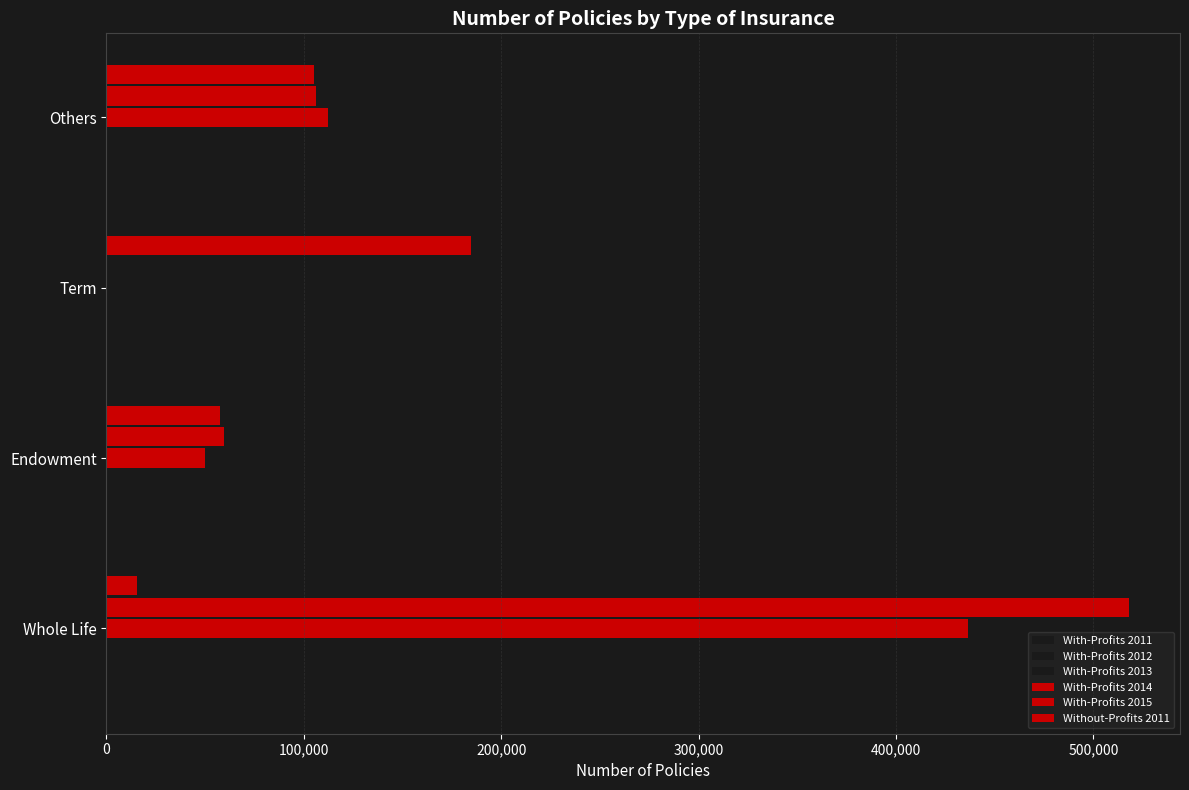

Reading right to left, list all the values displayed in this chart.

With-Profits 2011: 300,000=101686	200,000=0	100,000=103072	0=352336
With-Profits 2012: 300,000=108858	200,000=0	100,000=87991	0=398994
With-Profits 2013: 300,000=108894	200,000=0	100,000=68260	0=405847
With-Profits 2014: 300,000=112047	200,000=0	100,000=49857	0=436523
With-Profits 2015: 300,000=106359	200,000=0	100,000=59359	0=517955
Without-Profits 2011: 300,000=105092	200,000=184769	100,000=57518	0=15465